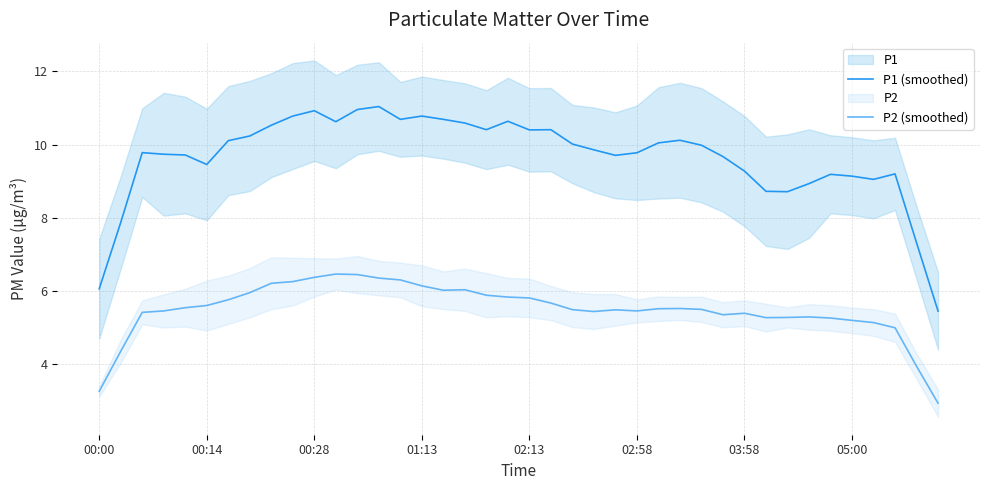

True or false: P2 (smoothed) and P1 (smoothed) intersect in this chart.

False